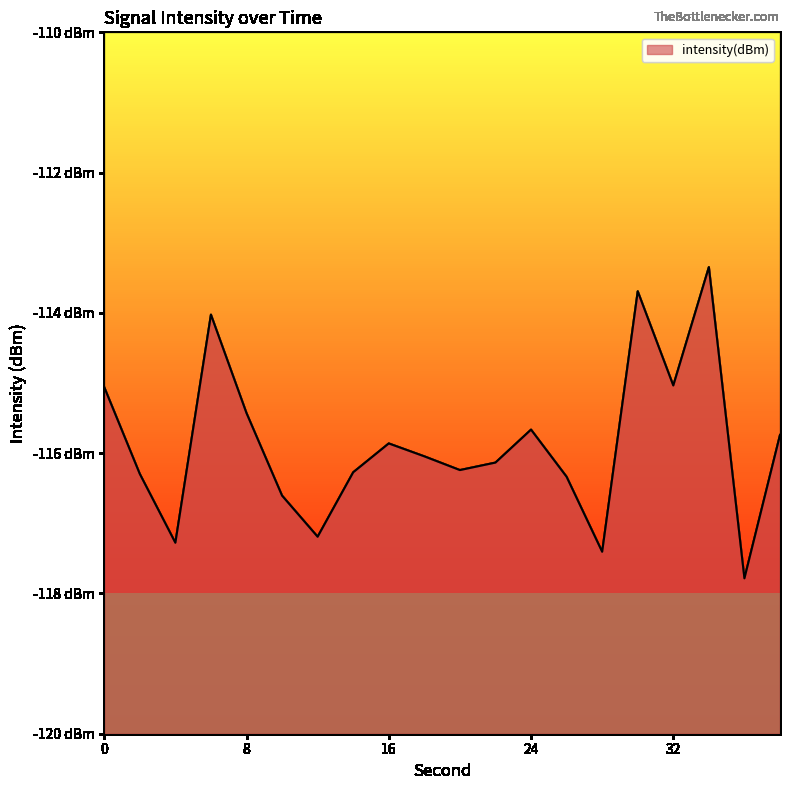

Which category has the highest value across all series?

34